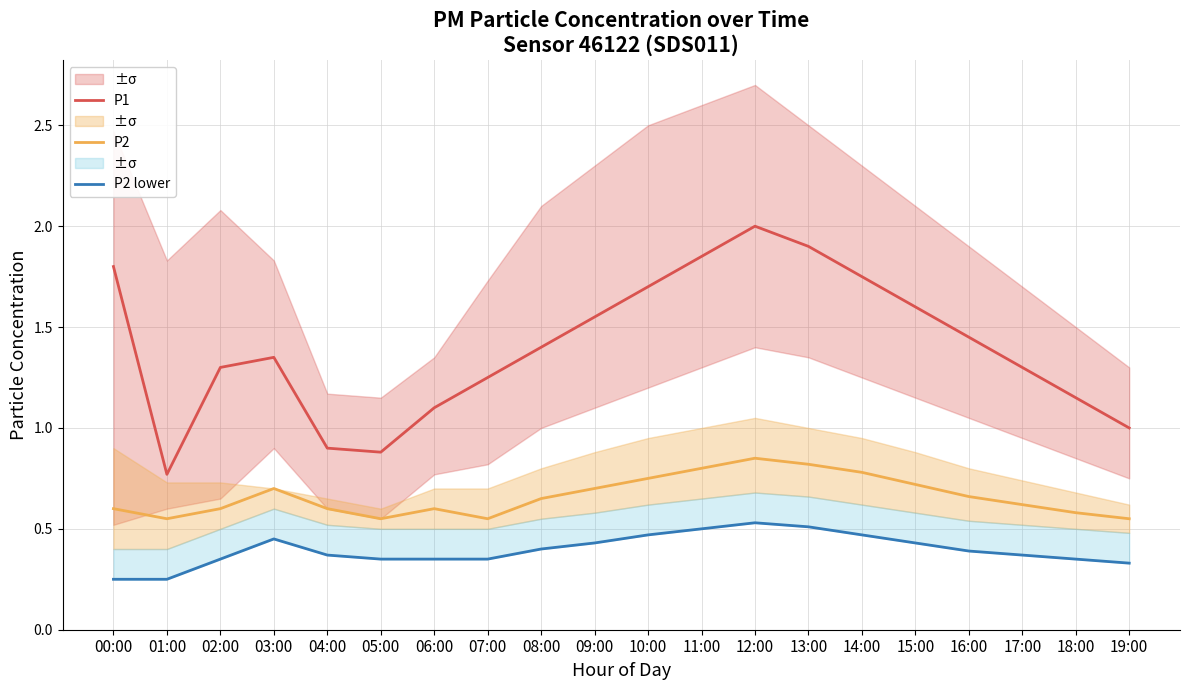

Reading right to left, list all the values displayed in this chart.

P1: 1.0	1.1	1.3	1.4	1.6	1.8	1.9	2.0	1.9	1.7	1.6	1.4	1.2	1.1	0.9	0.9	1.4	1.3	0.8	1.8
P2: 0.6	0.6	0.6	0.7	0.7	0.8	0.8	0.8	0.8	0.8	0.7	0.7	0.6	0.6	0.6	0.6	0.7	0.6	0.6	0.6
P2 lower: 0.3	0.3	0.4	0.4	0.4	0.5	0.5	0.5	0.5	0.5	0.4	0.4	0.3	0.3	0.3	0.4	0.4	0.3	0.2	0.2